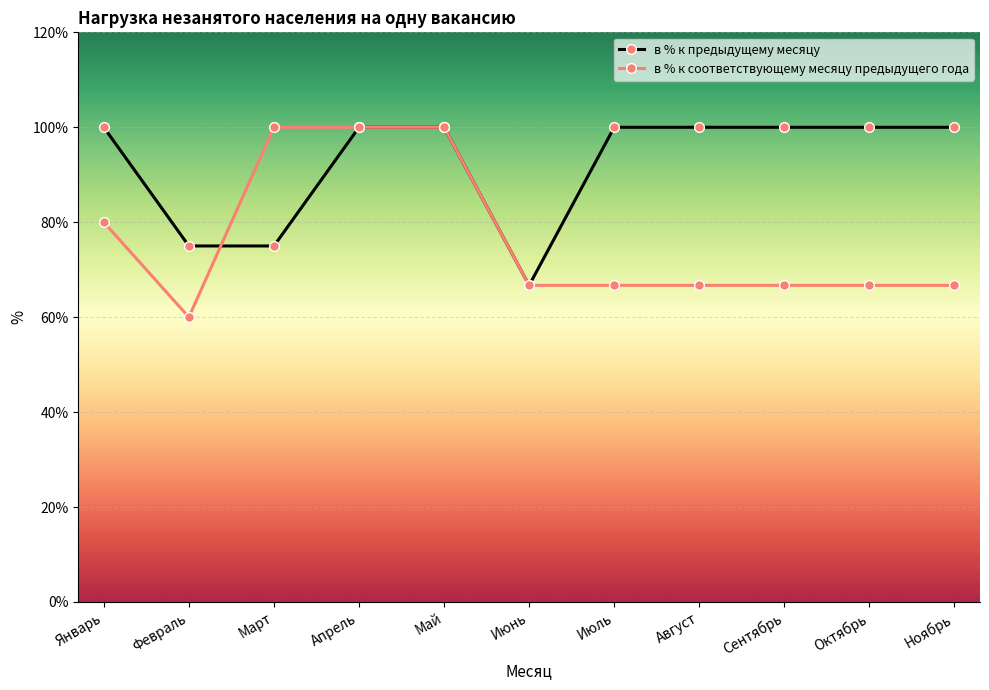

What is the sum of the в % к предыдущему месяцу values at Март and Апрель?

175.0